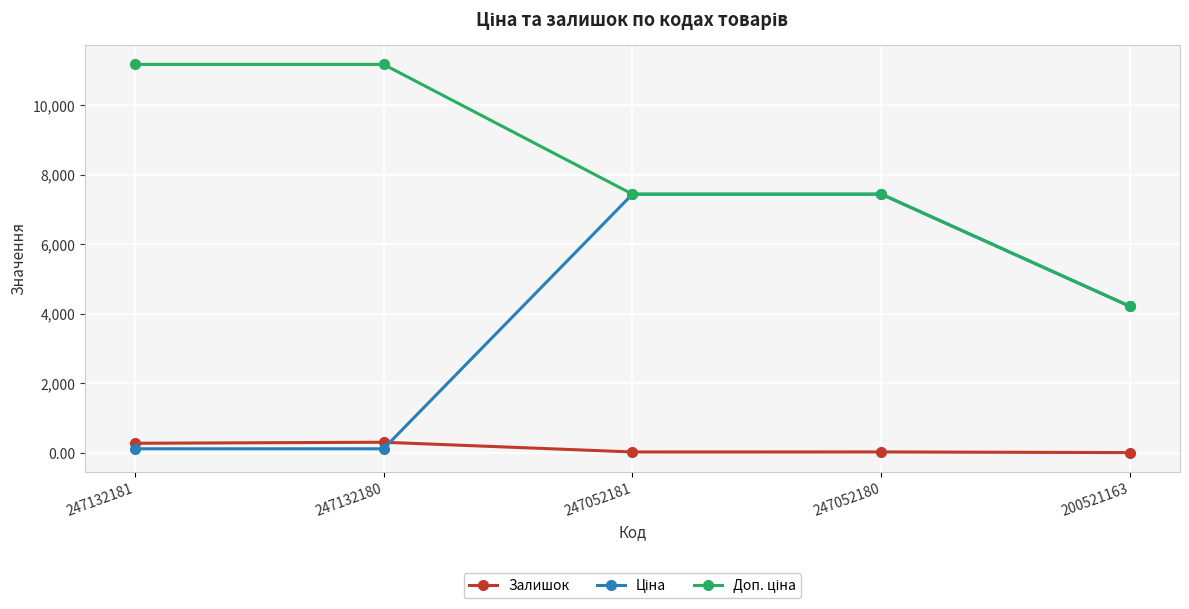

Where is the first local maximum for Залишок?

247132180